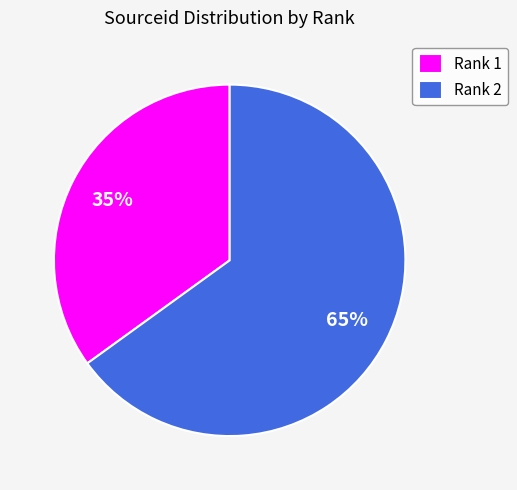

Between Rank 1 and Rank 2, which is larger?

Rank 2